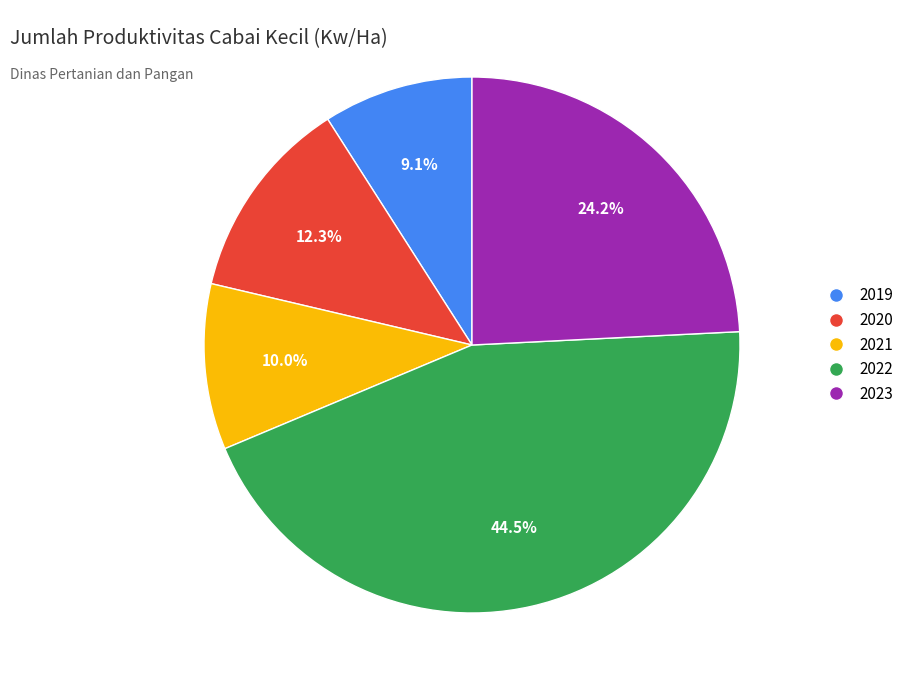

Between 2021 and 2022, which is larger?

2022